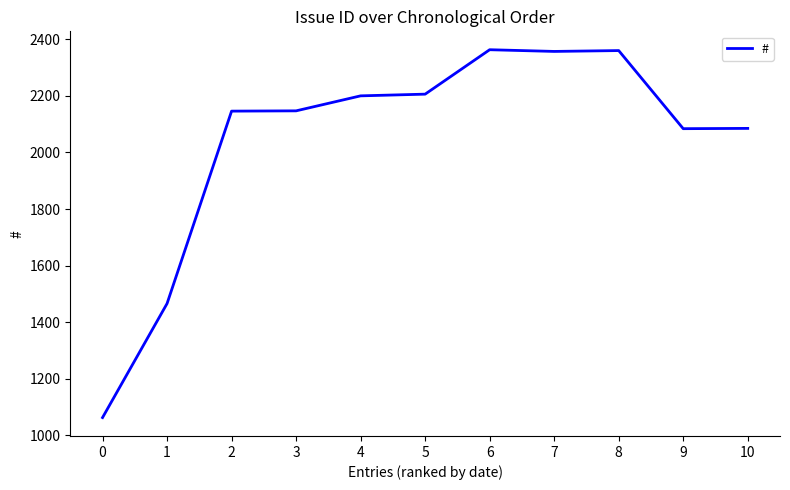

Approximately how many times larger is the value at 1 compared to 10?

0.7